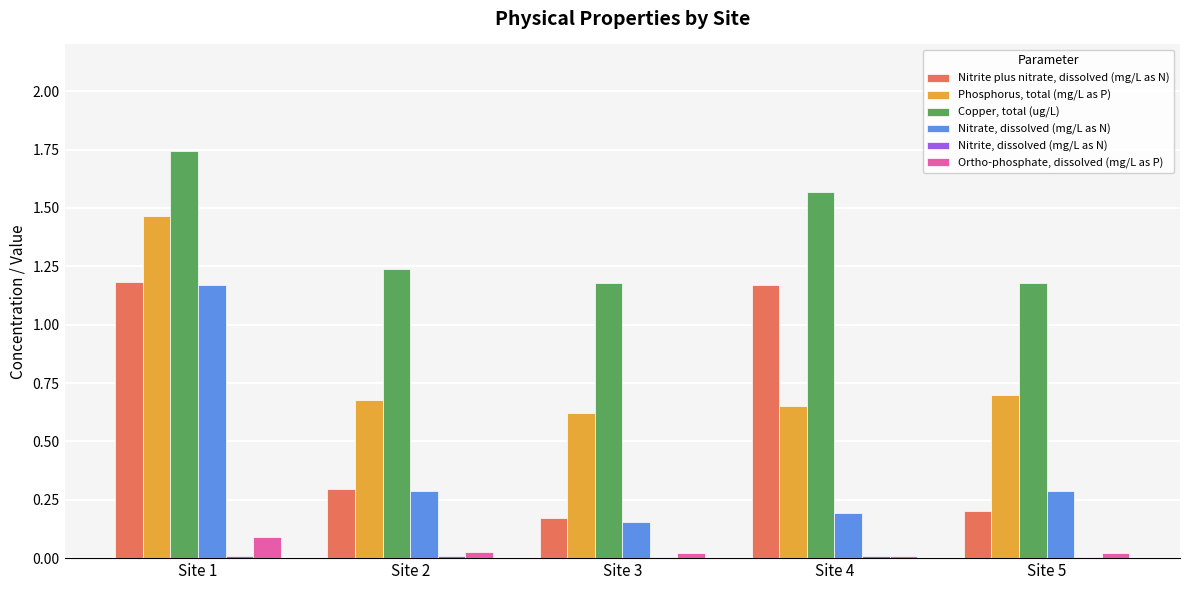

At which label does Nitrate, dissolved (mg/L as N) reach its peak?

Site 1